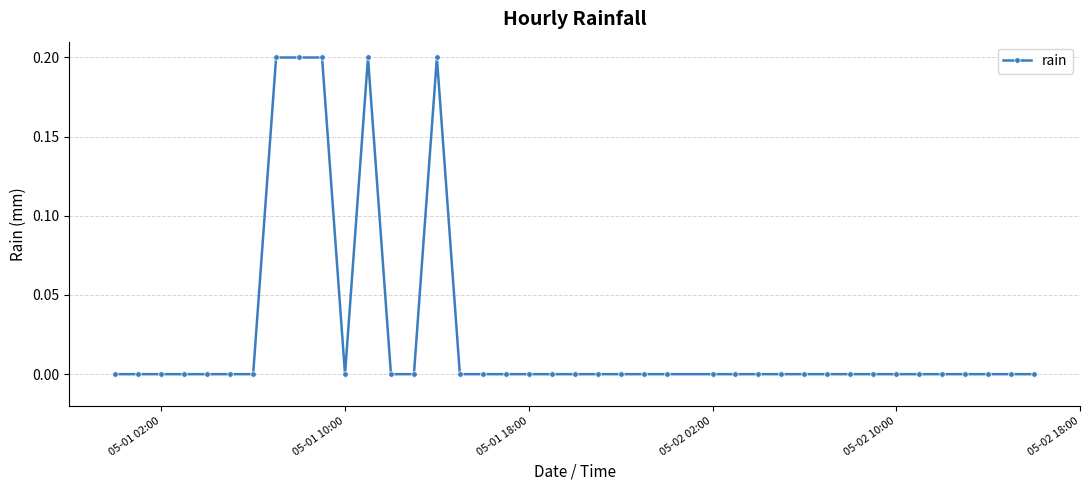

True or false: the data has more than 0 interior local peaks.

True